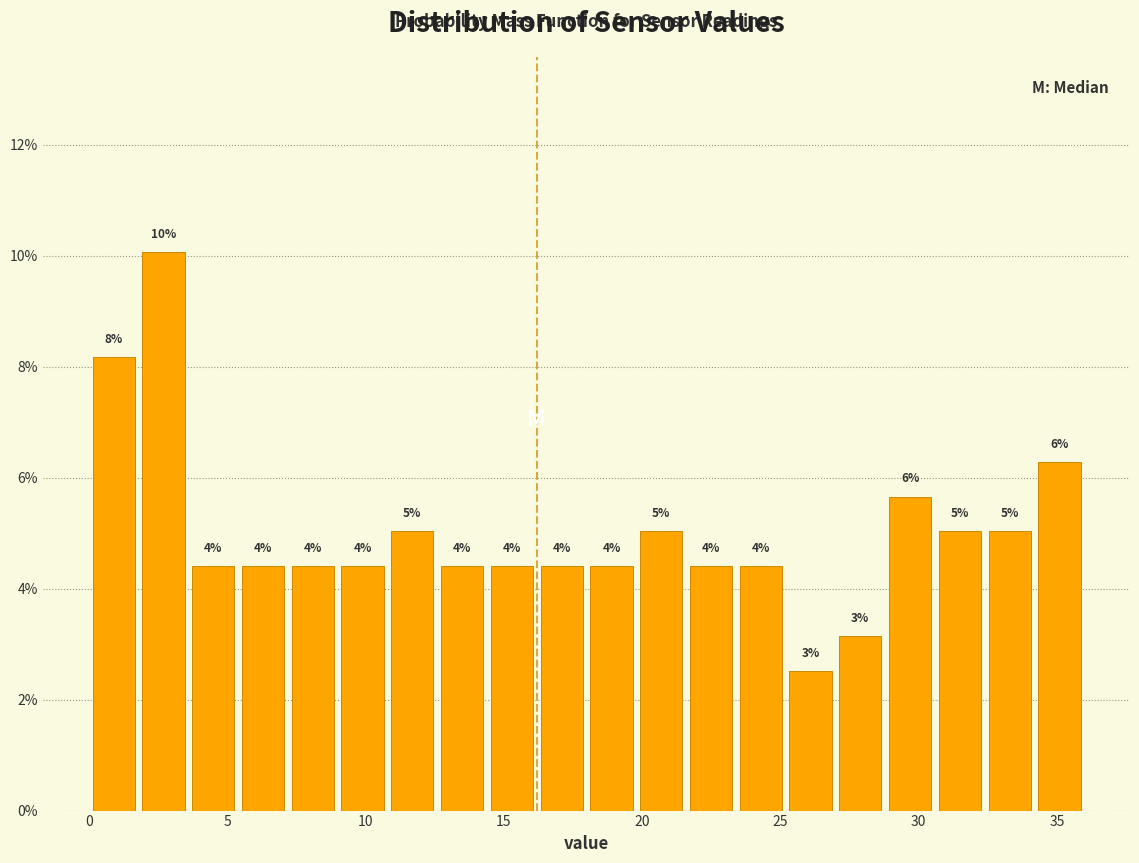

Around what value on the x-axis is the tallest bar? Give the approximate position of its centre, as read against the axis.

2.5